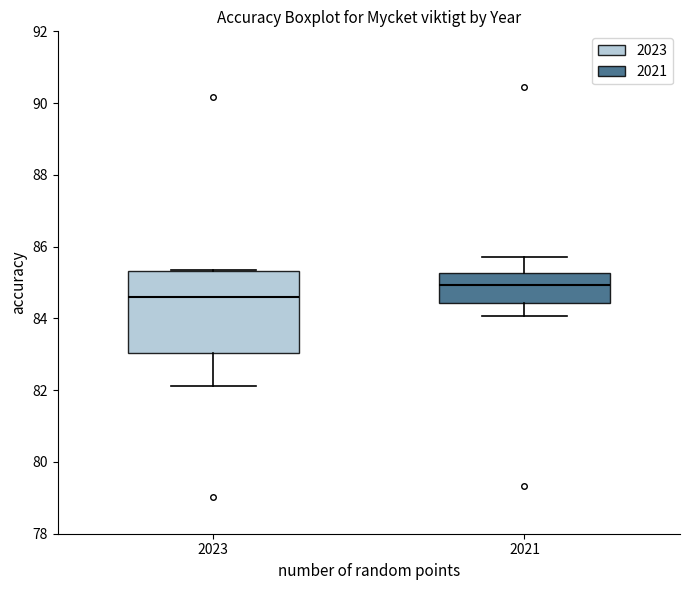

Where is the upper edge of the box at x = 2021 on the y-axis? The values are not printed on the chart, so give them approximately, as read against the axis.

85.2